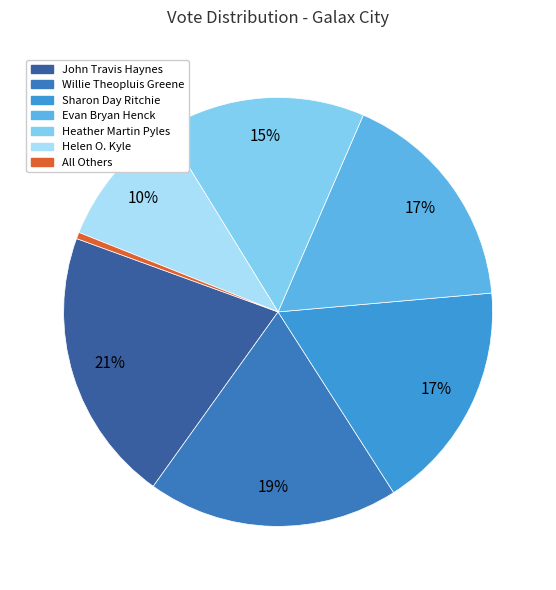

How many segments does this pie chart have?

7